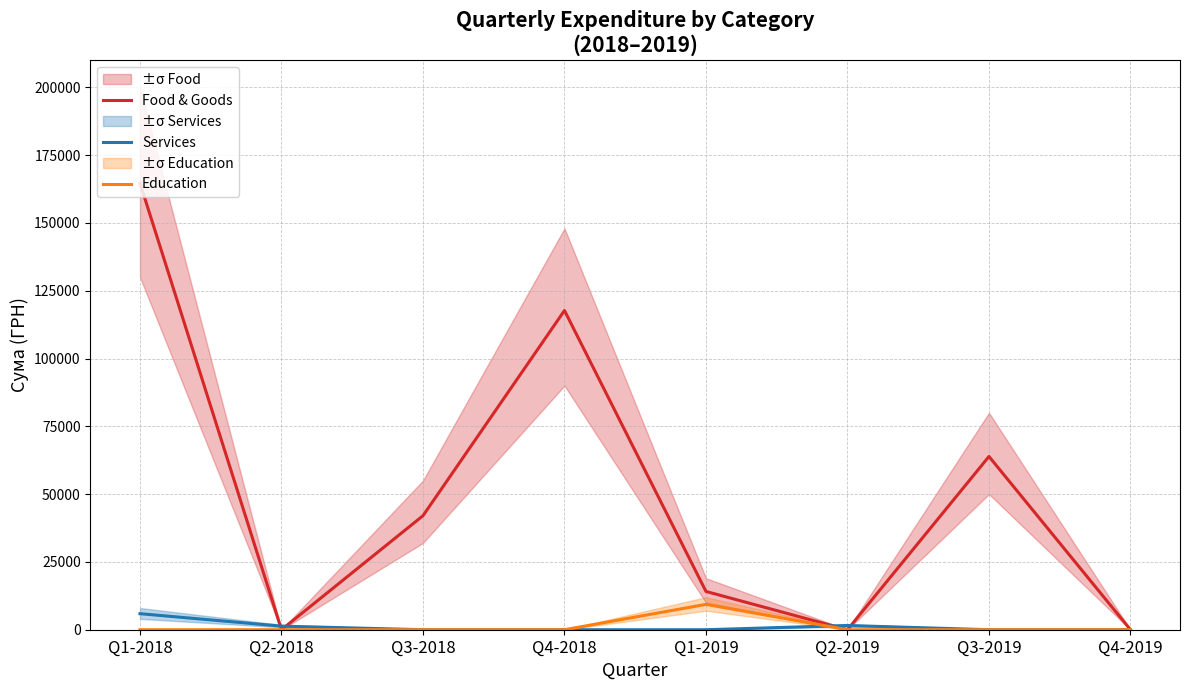

Is it true that Food & Goods equals 0.0 at Q4-2019?

True